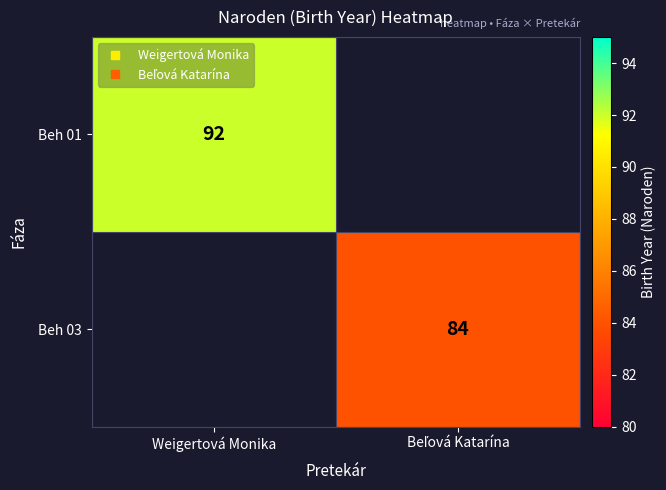

Which has a higher value, Beľová Katarína or Weigertová Monika?

Weigertová Monika